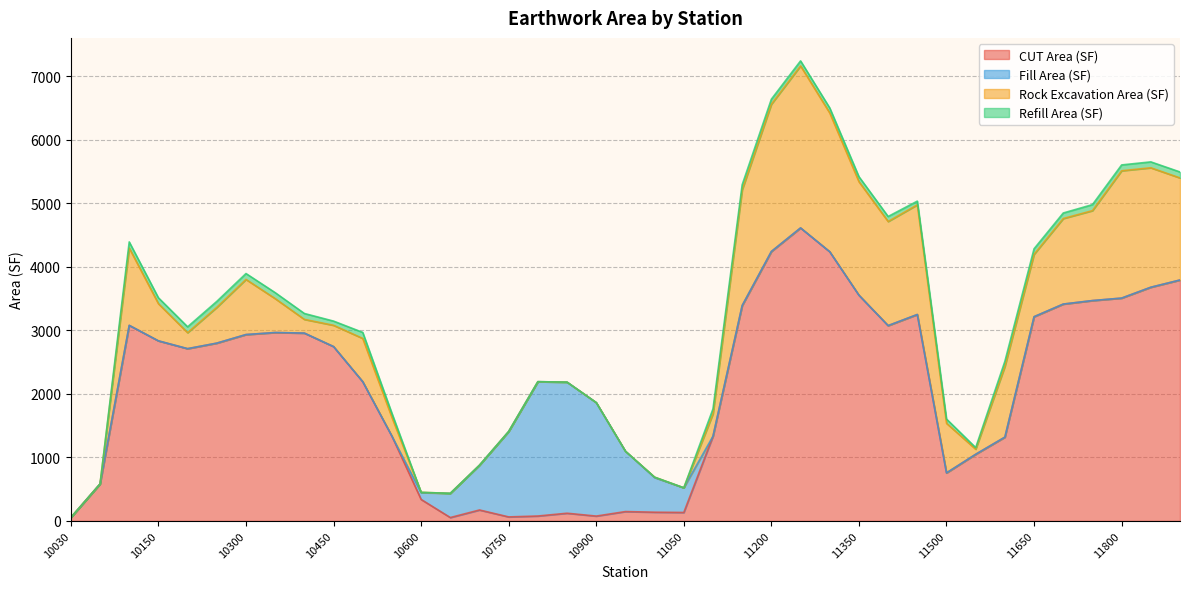

What is the spread (max minus min) of values at 10100?

3079